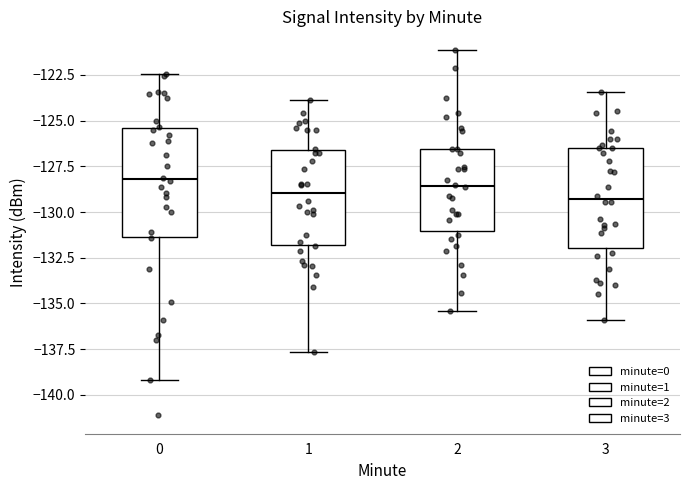

Reading left to right, transcribe this box plot: for each box, give where its median line is, the range the box spans, and where its two whiskers end, as read against the y-axis. The values are not printed on the chart, so give them approximately, as read against the axis.

0: median -128.0, box -131.5 to -125.5, whiskers -139.0 to -122.5
1: median -129.0, box -132.0 to -126.5, whiskers -137.5 to -124.0
2: median -128.5, box -131.0 to -126.5, whiskers -135.5 to -121.0
3: median -129.5, box -132.0 to -126.5, whiskers -136.0 to -123.5